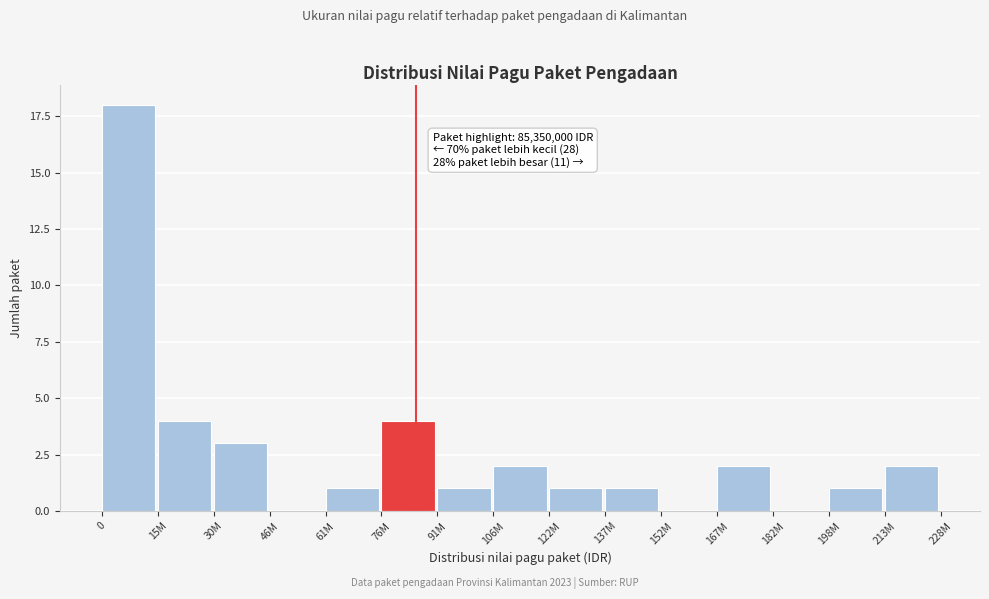

Reading right to left, extract all data points from this chart.

213M=2	198M=1	182M=0	167M=2	152M=0	137M=1	122M=1	106M=2	91M=1	76M=4	61M=1	46M=0	30M=3	15M=4	0=18